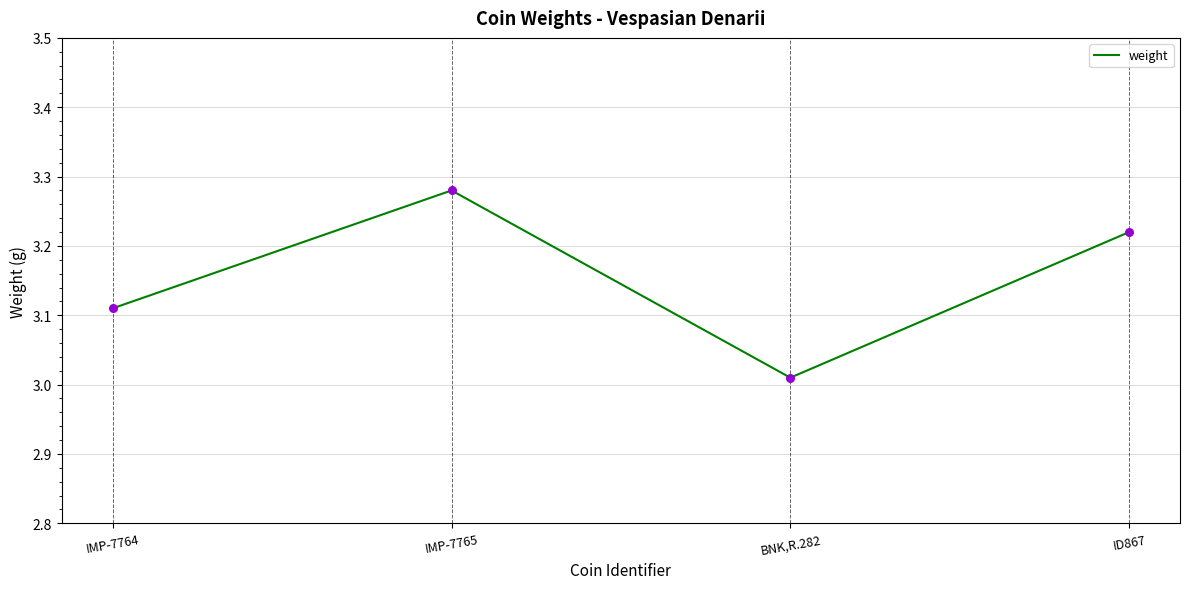

What is the ratio of the value at ID867 to the value at IMP-7764?

1.0